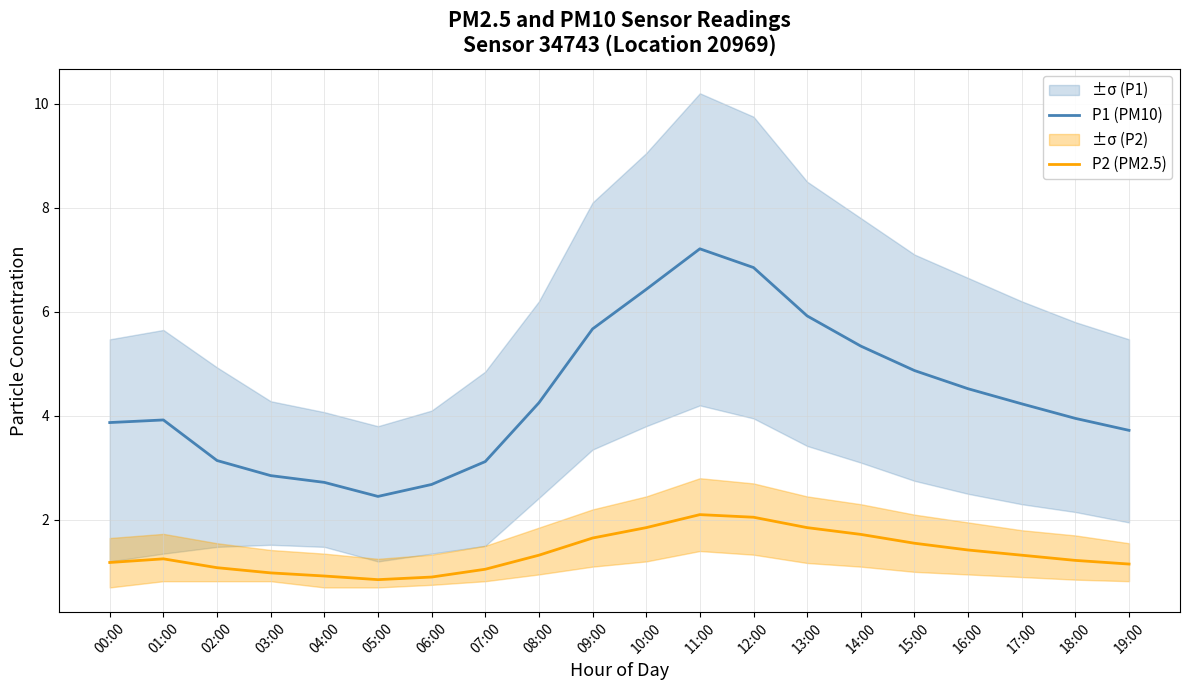

True or false: P1 (PM10) and P2 (PM2.5) intersect in this chart.

False